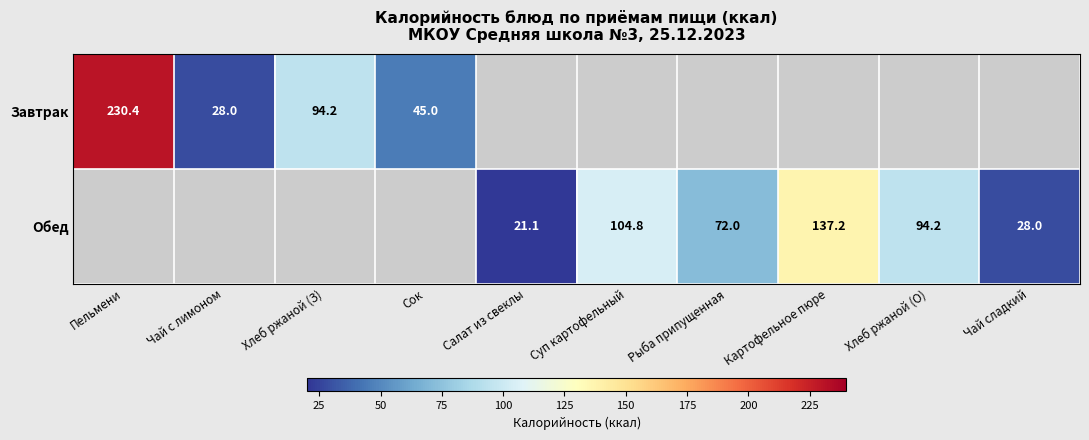

Rank the series by their maximum value, from highest to lowest.

Завтрак, Обед